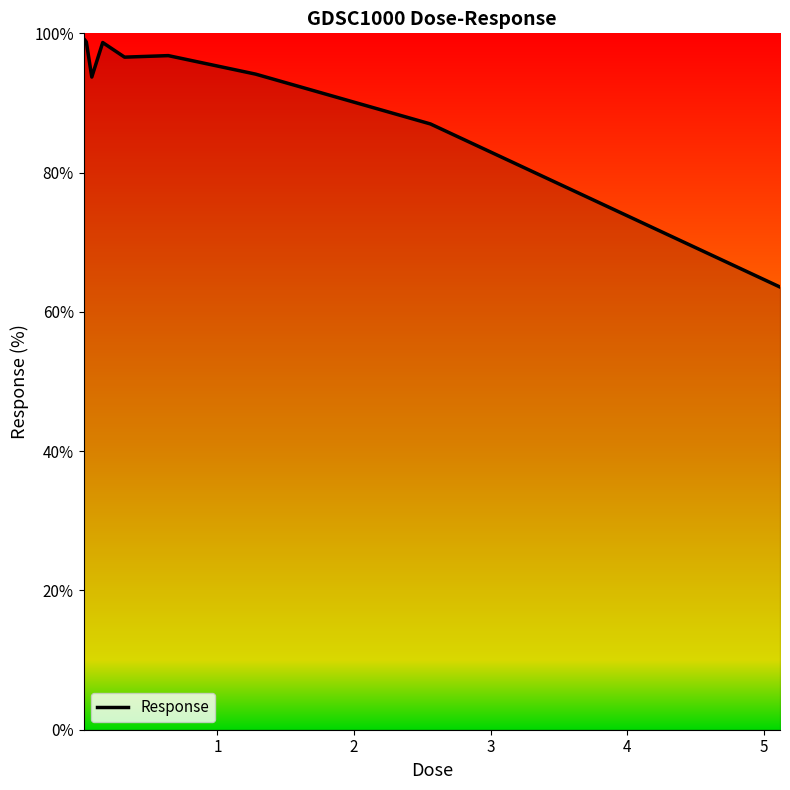

What is the difference between the maximum and minimum values?

35.7